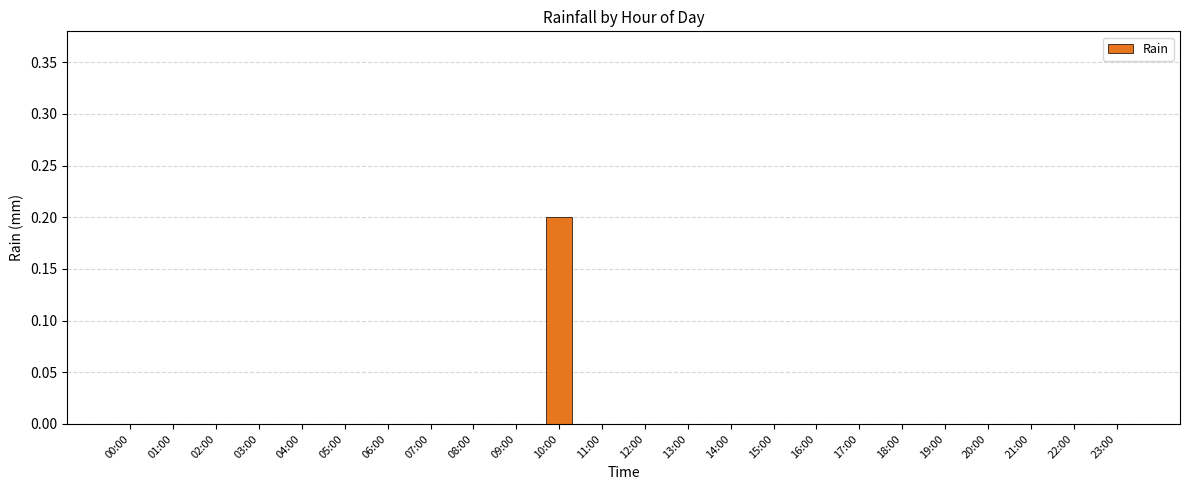

Are the bars horizontal?

No